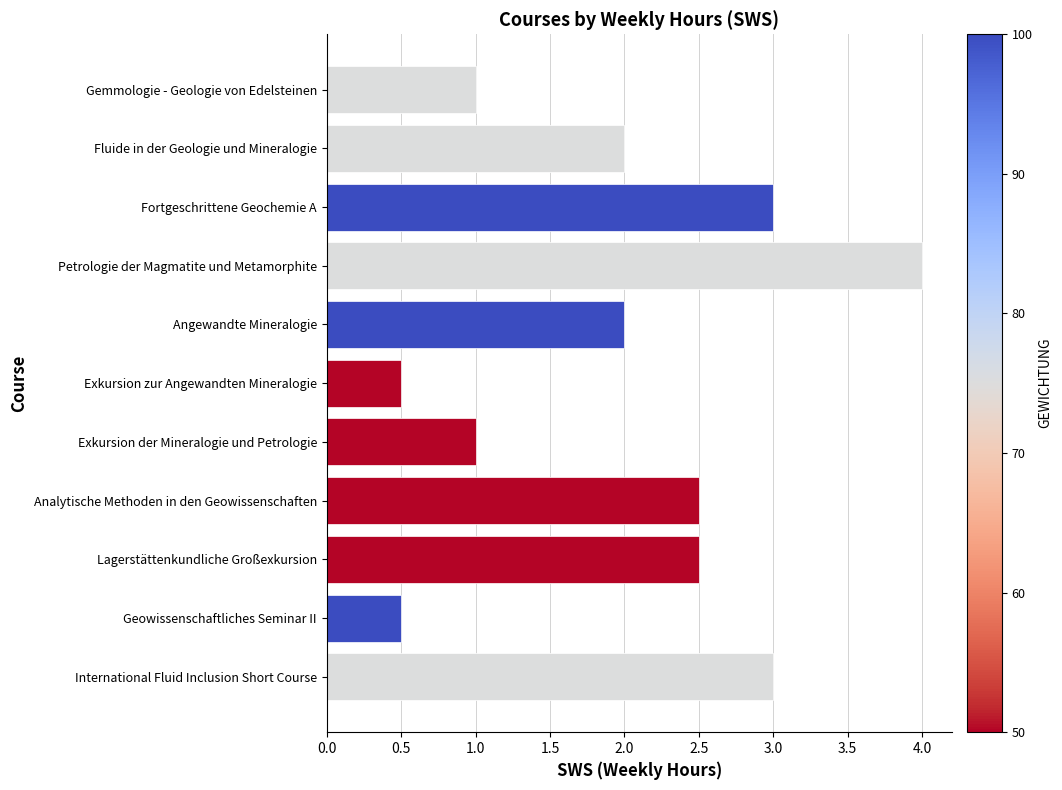

Between Petrologie der Magmatite und Metamorphite and Fortgeschrittene Geochemie A, which is larger?

Petrologie der Magmatite und Metamorphite